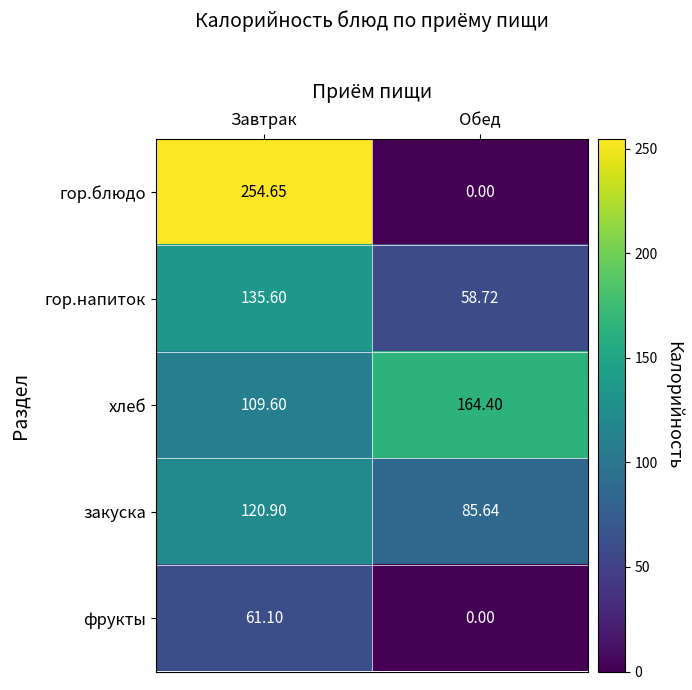

Which series has the largest total across all categories?

хлеб